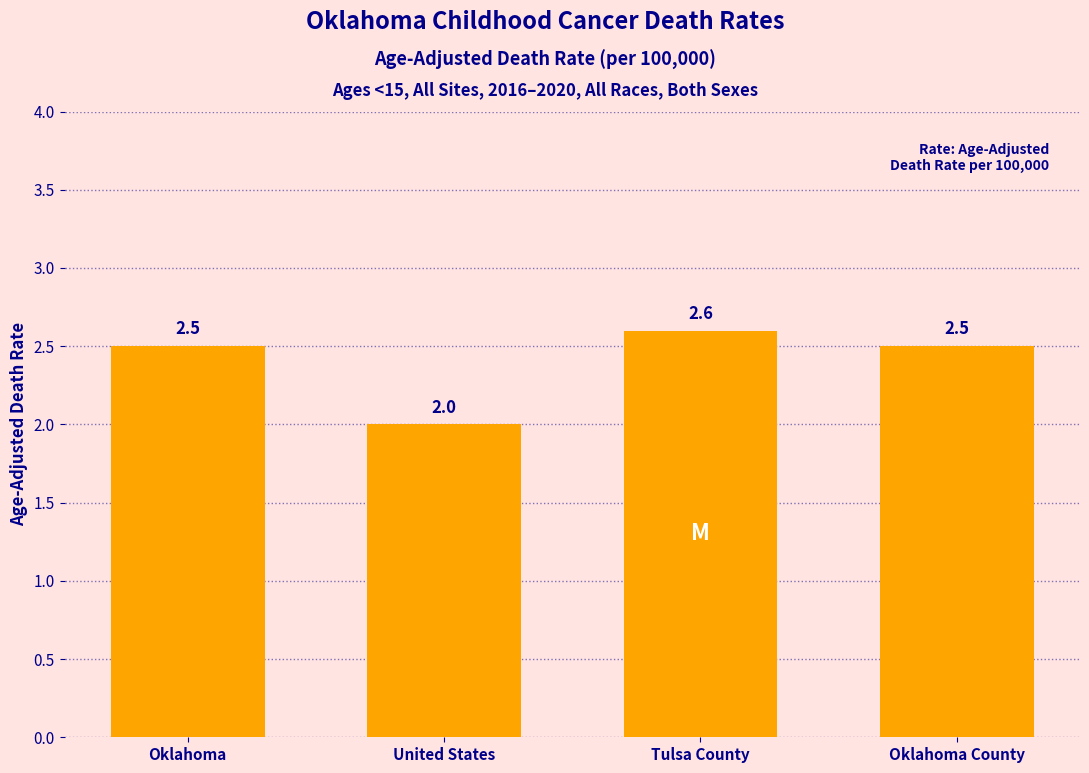

Reading right to left, list all the values displayed in this chart.

2.5	2.6	2.0	2.5